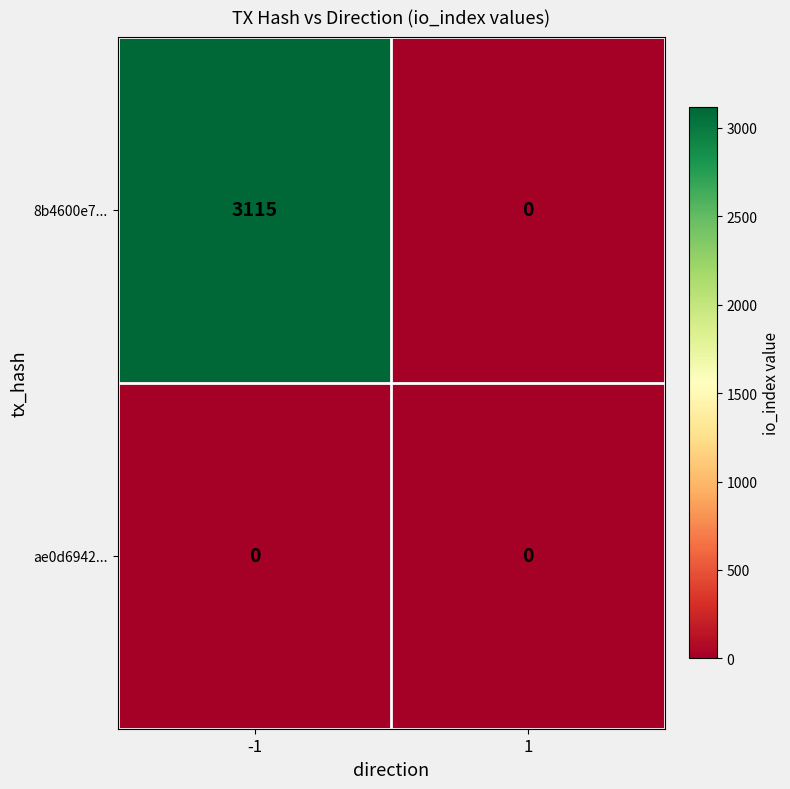

At which category is the sum across all series the highest?

-1